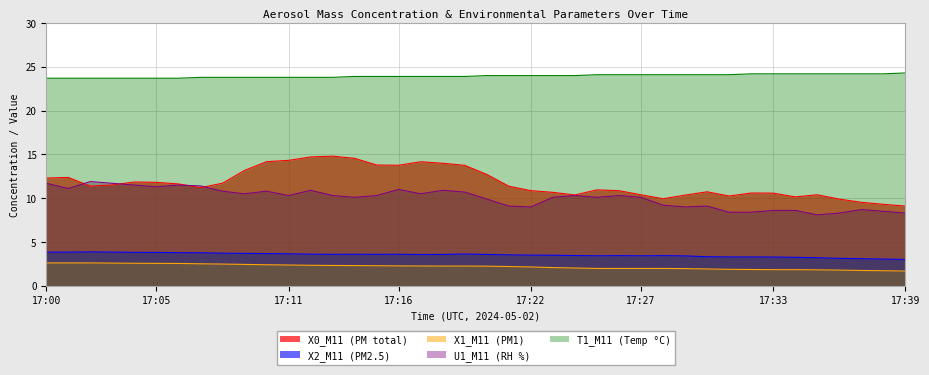

What are all the series names shown in the legend?

X0_M11 (PM total), X2_M11 (PM2.5), X1_M11 (PM1), U1_M11 (RH %), T1_M11 (Temp °C)